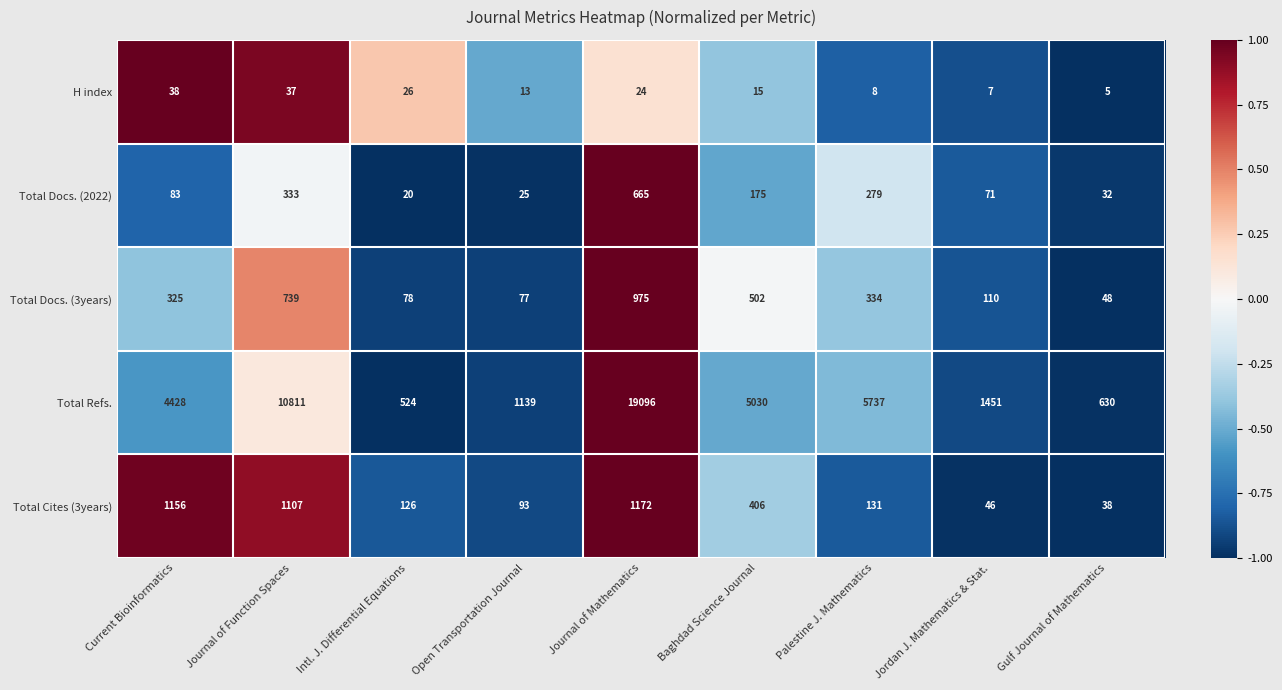

Which series has the largest total across all categories?

Total Refs.